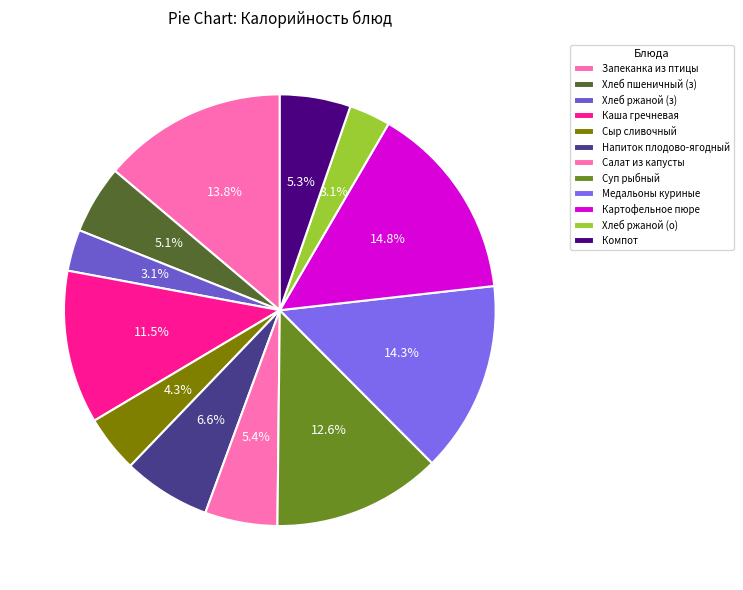

Count the number of slices in the pie.

12